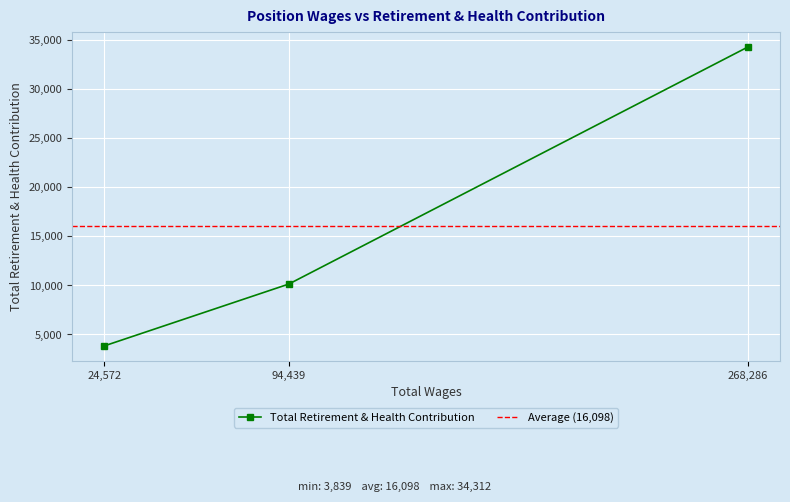

Approximately how many times larger is the value at 24572.0 compared to 268286.0?

0.1